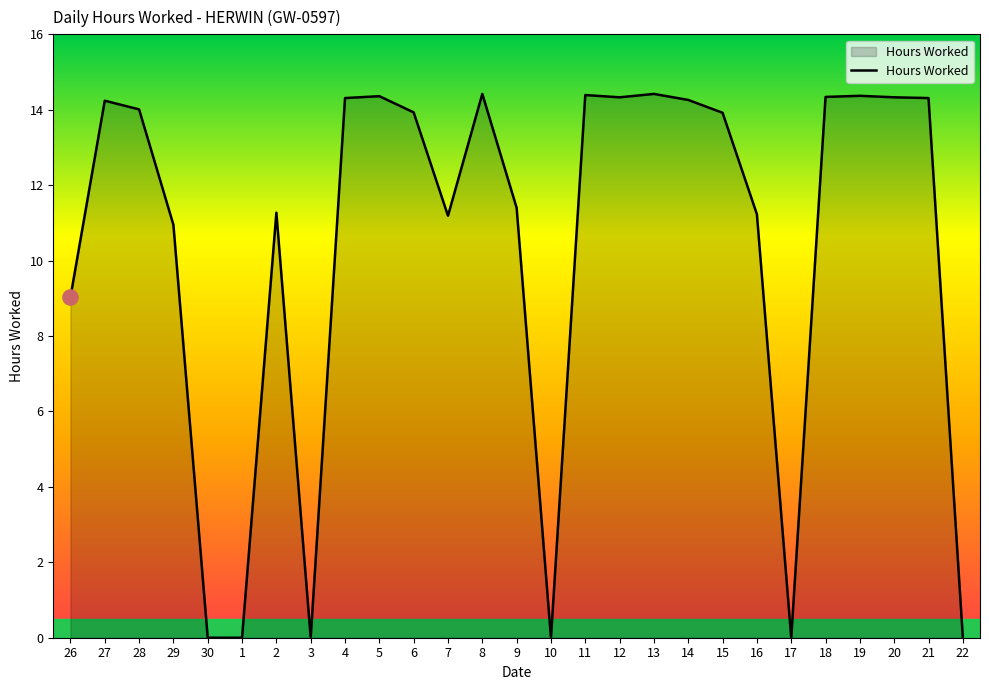

What is the change in value from 13 to 20?

-0.1